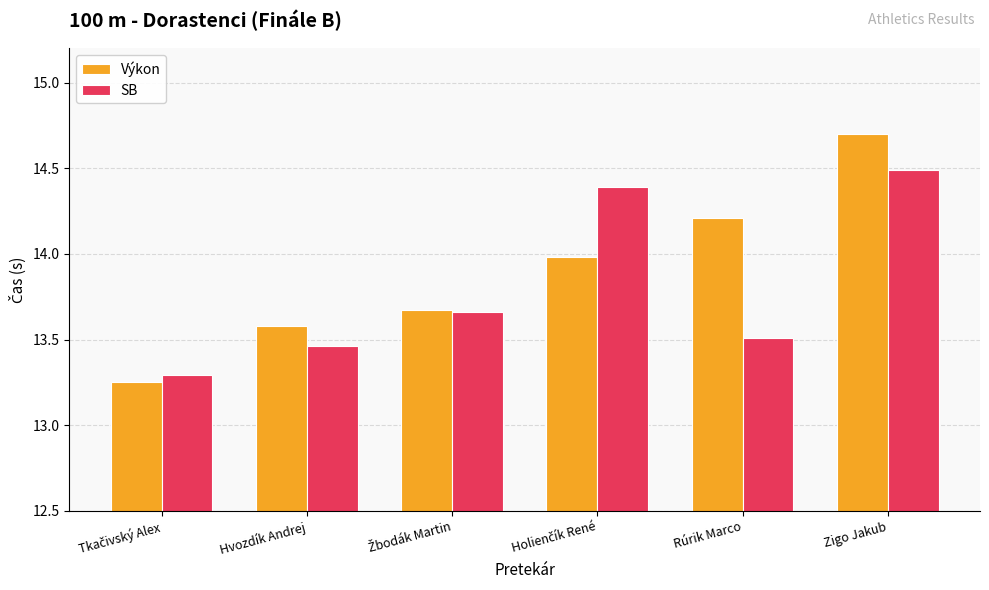

The SB series shows 21.1 at Rúrik Marco. True or false?

False